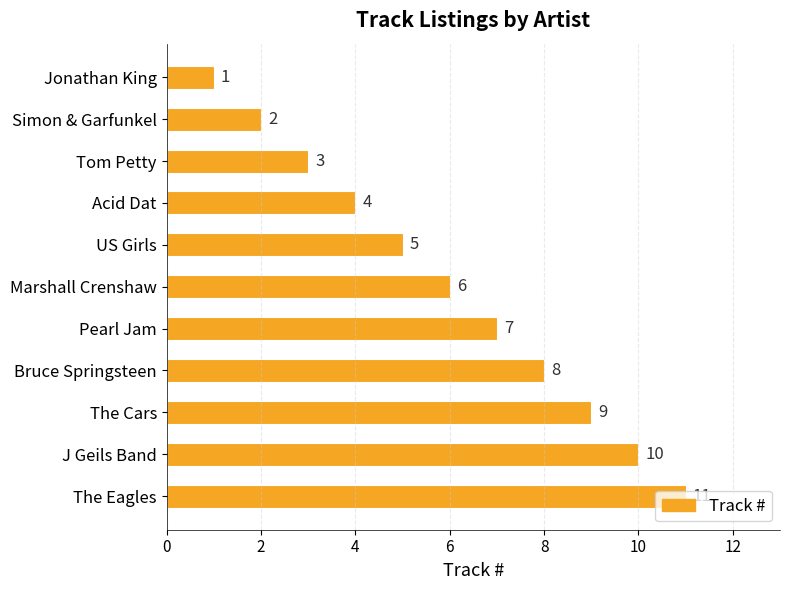

How many values are between 3 and 9?

7